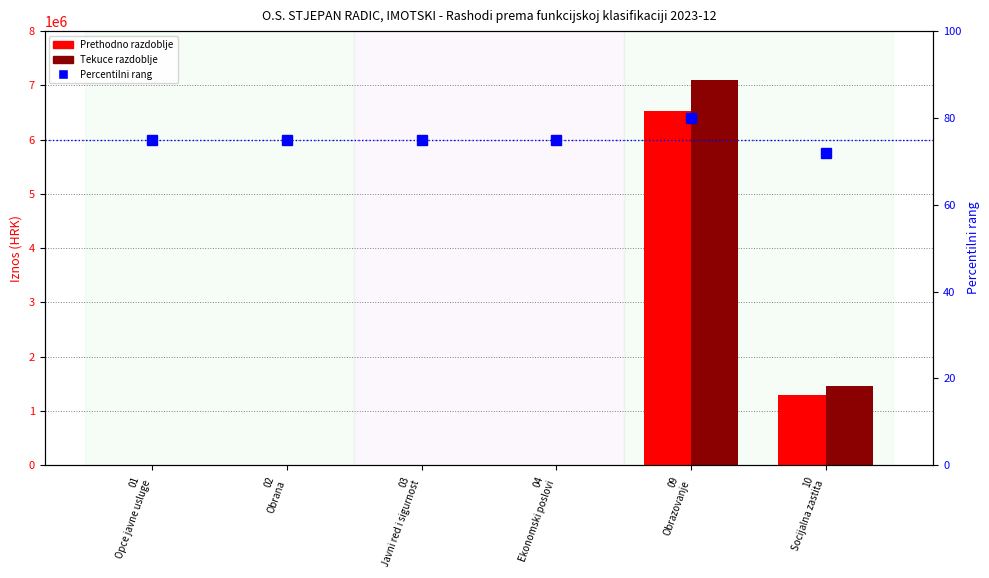

True or false: Tekuce razdoblje has a value of 7102345 at 09
Obrazovanje.

True